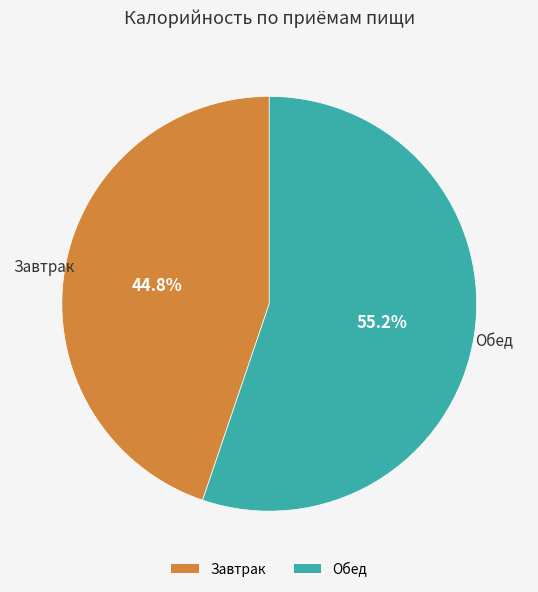

Count the number of slices in the pie.

2